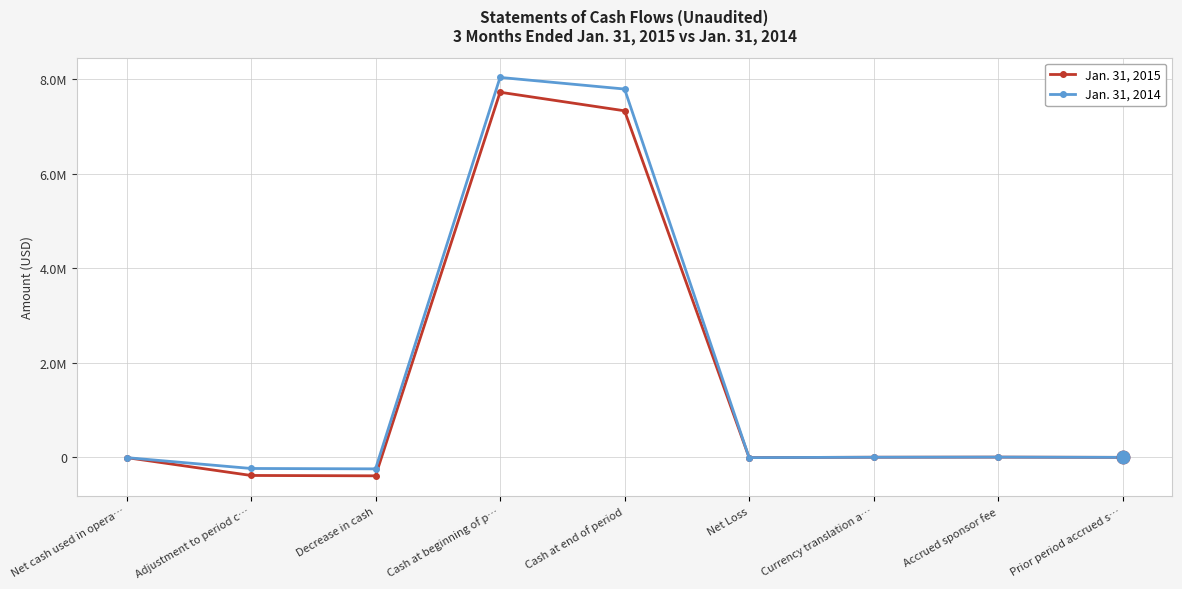

What is the average value of the Jan. 31, 2014 series?

1704212